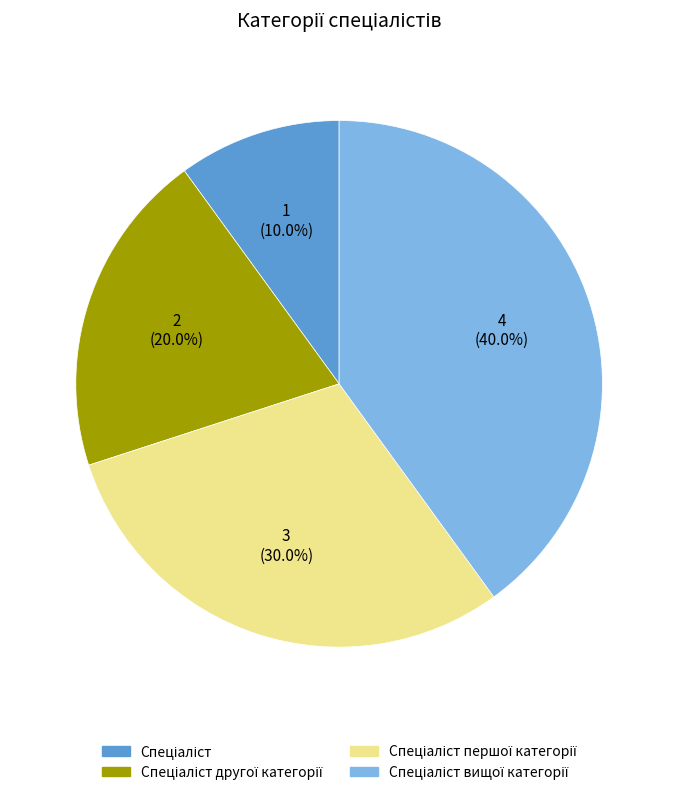

Is there any slice that represents more than half of the pie?

No